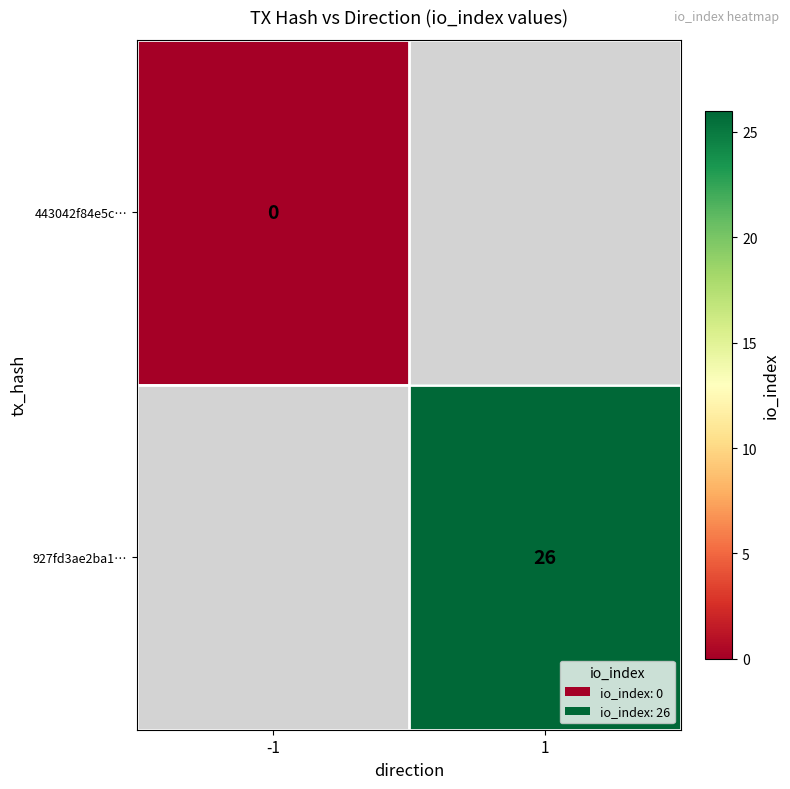

Is the value of 443042f84e5c… at -1 greater than the value of 927fd3ae2ba1… at 1?

No